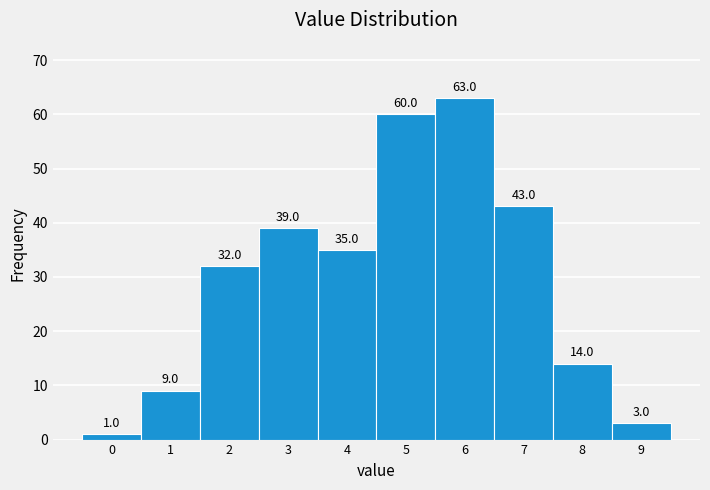

Reading right to left, extract all data points from this chart.

9=3	8=14	7=43	6=63	5=60	4=35	3=39	2=32	1=9	0=1